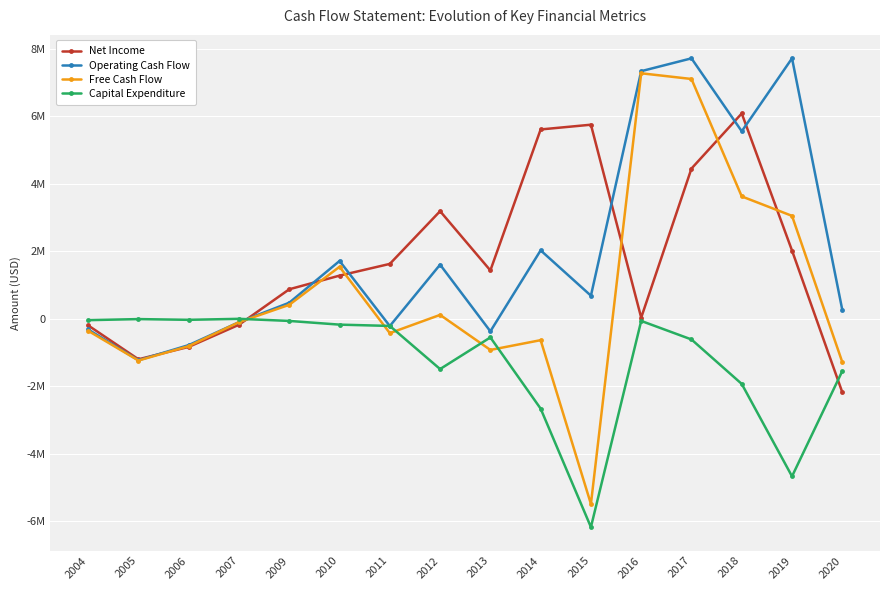

The value of Capital Expenditure at 2016 is -35623. True or false?

False